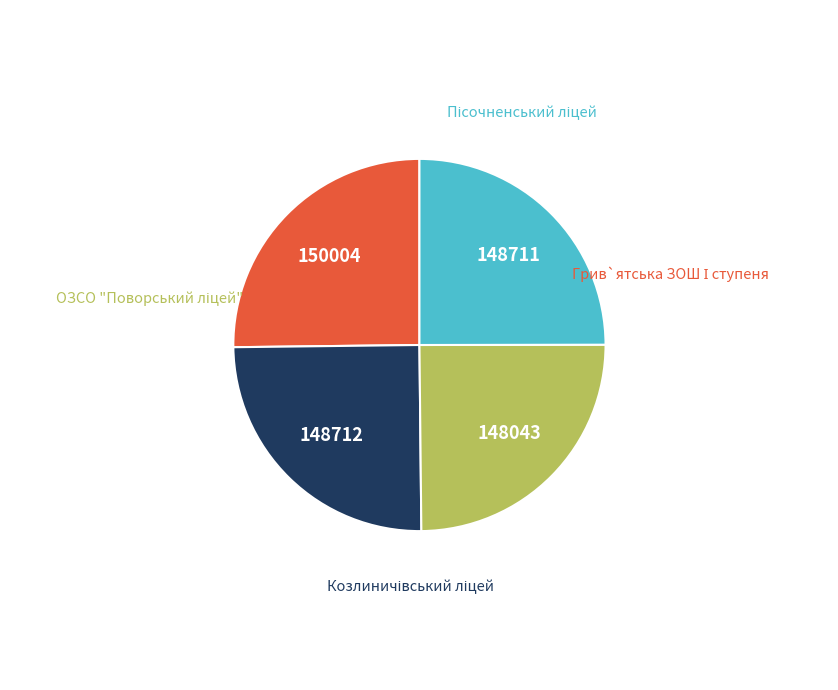

What percentage is the ОЗСО "Поворський ліцей" slice, to the nearest percent?

25%